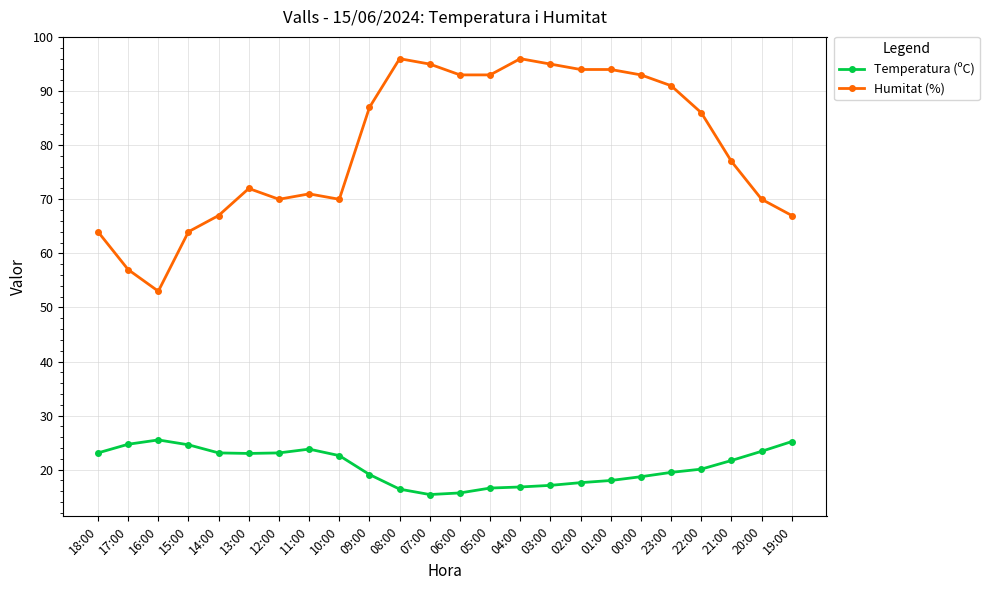

How many data points does each series have?

24